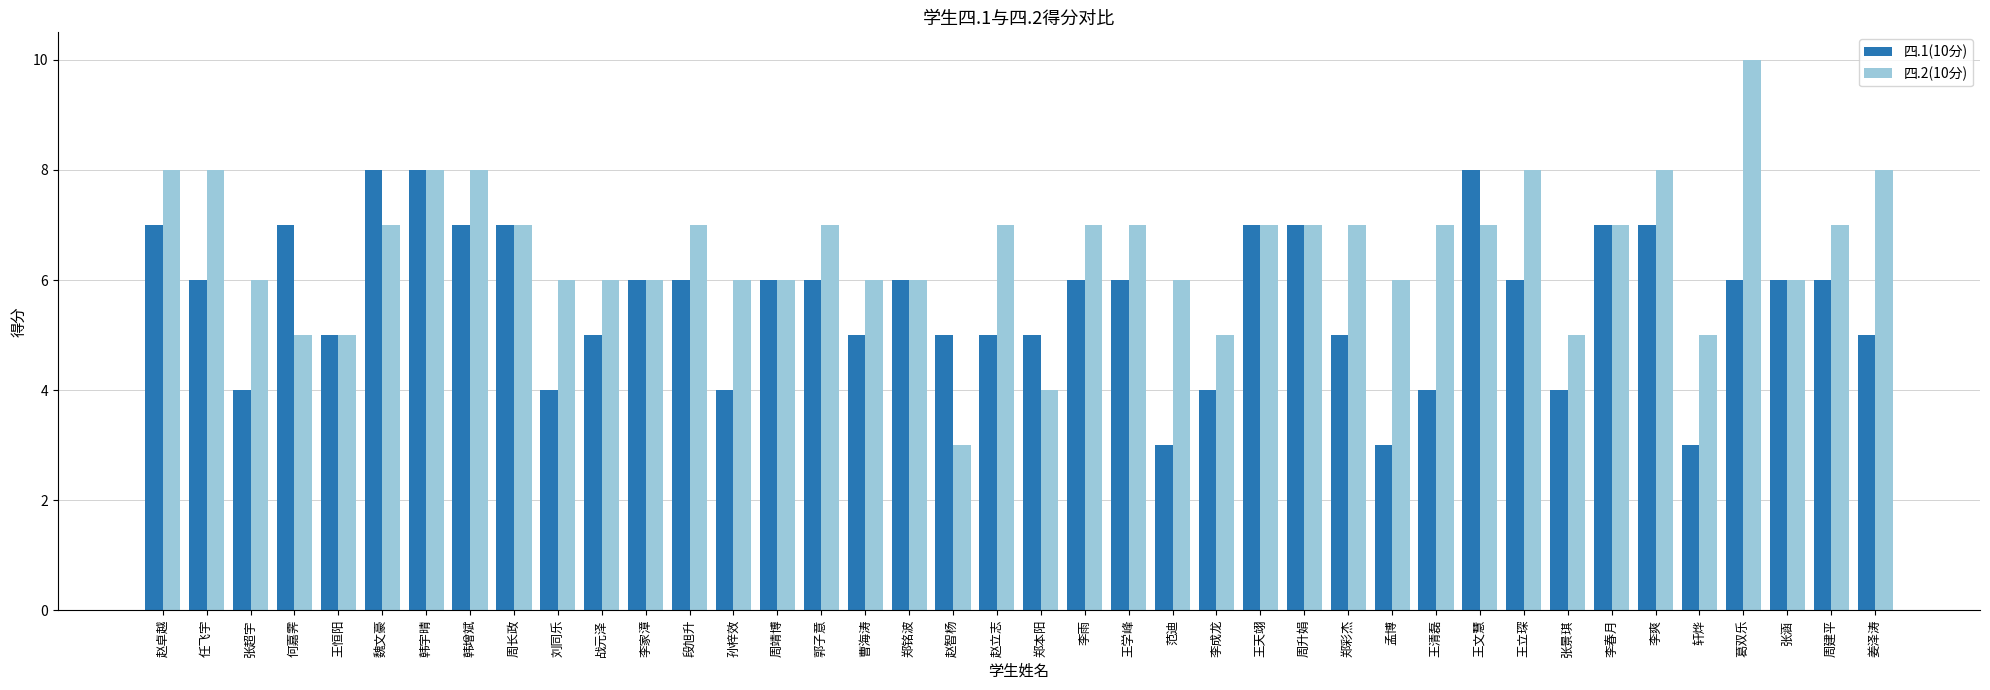

Which series has the largest total across all categories?

四.2(10分)